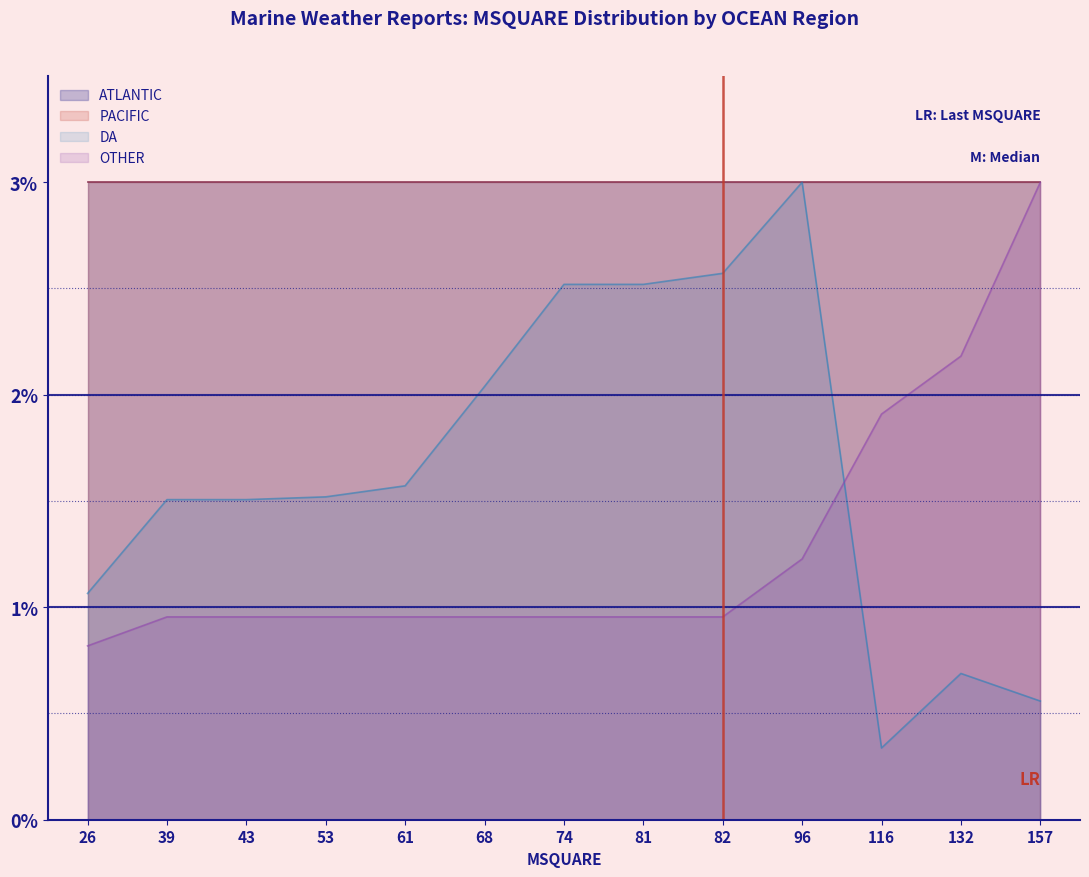

Between 116 and 132, which series saw the biggest shift?

DA